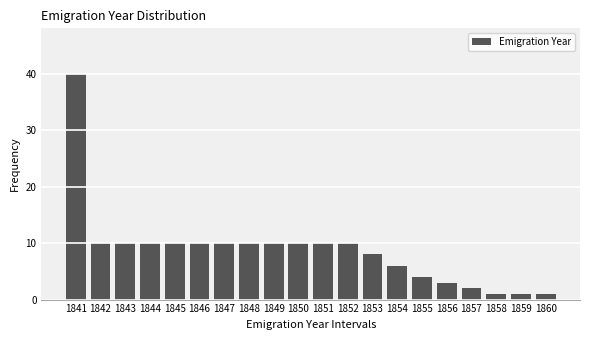

Reading left to right, list all the values displayed in this chart.

1841=40	1842=10	1843=10	1844=10	1845=10	1846=10	1847=10	1848=10	1849=10	1850=10	1851=10	1852=10	1853=8	1854=6	1855=4	1856=3	1857=2	1858=1	1859=1	1860=1